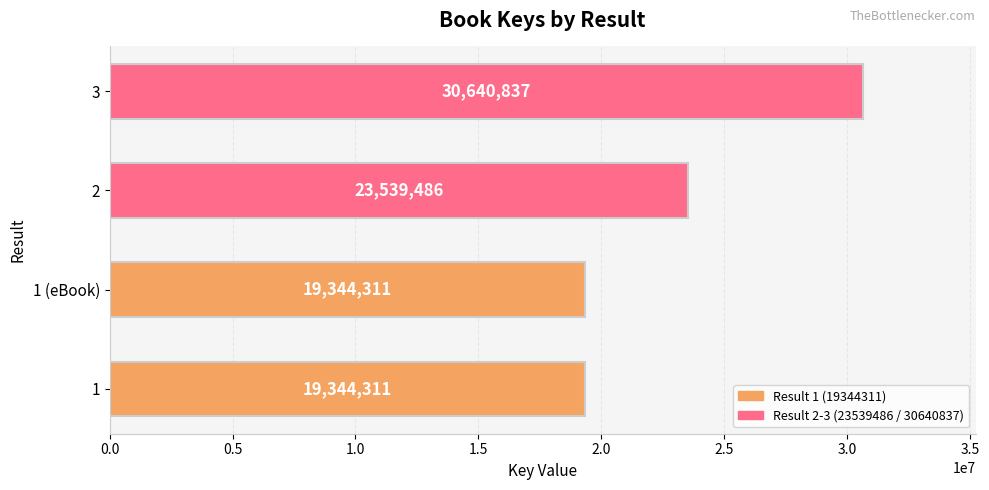

Approximately how many times larger is the value at 1 (eBook) compared to 3?

0.6